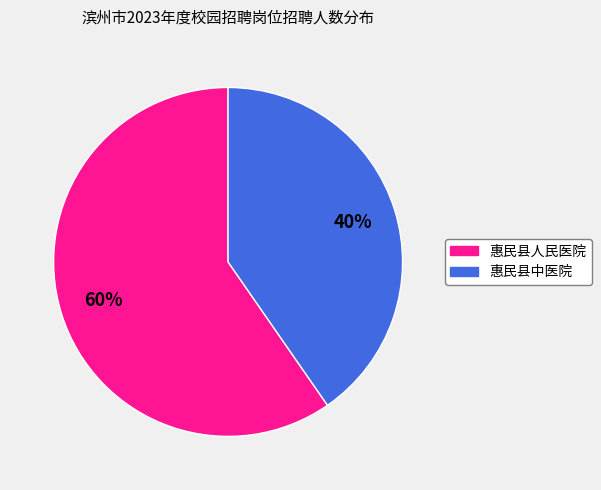

Is there any slice that represents more than half of the pie?

Yes